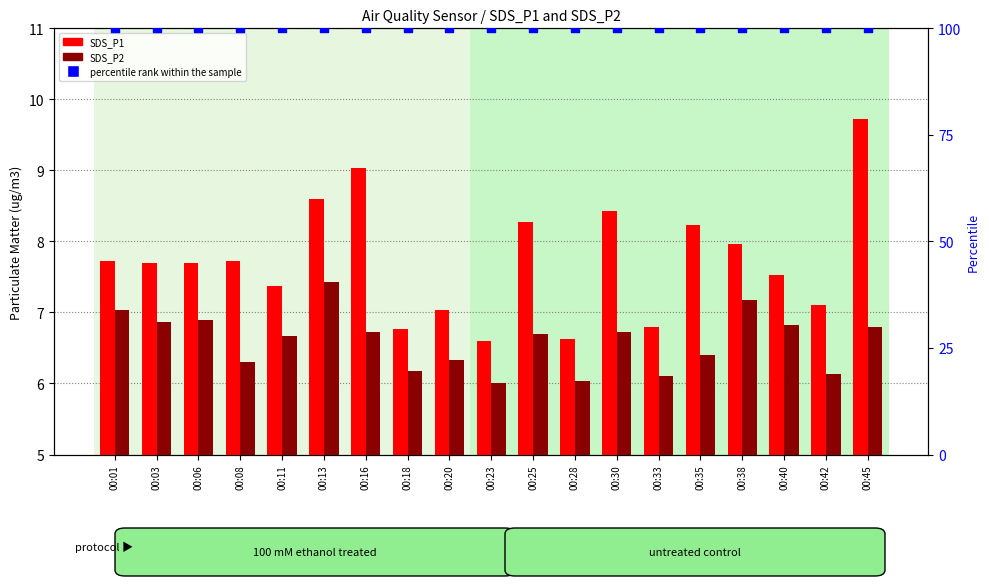

What is the total value across all series at 00:08?

114.0